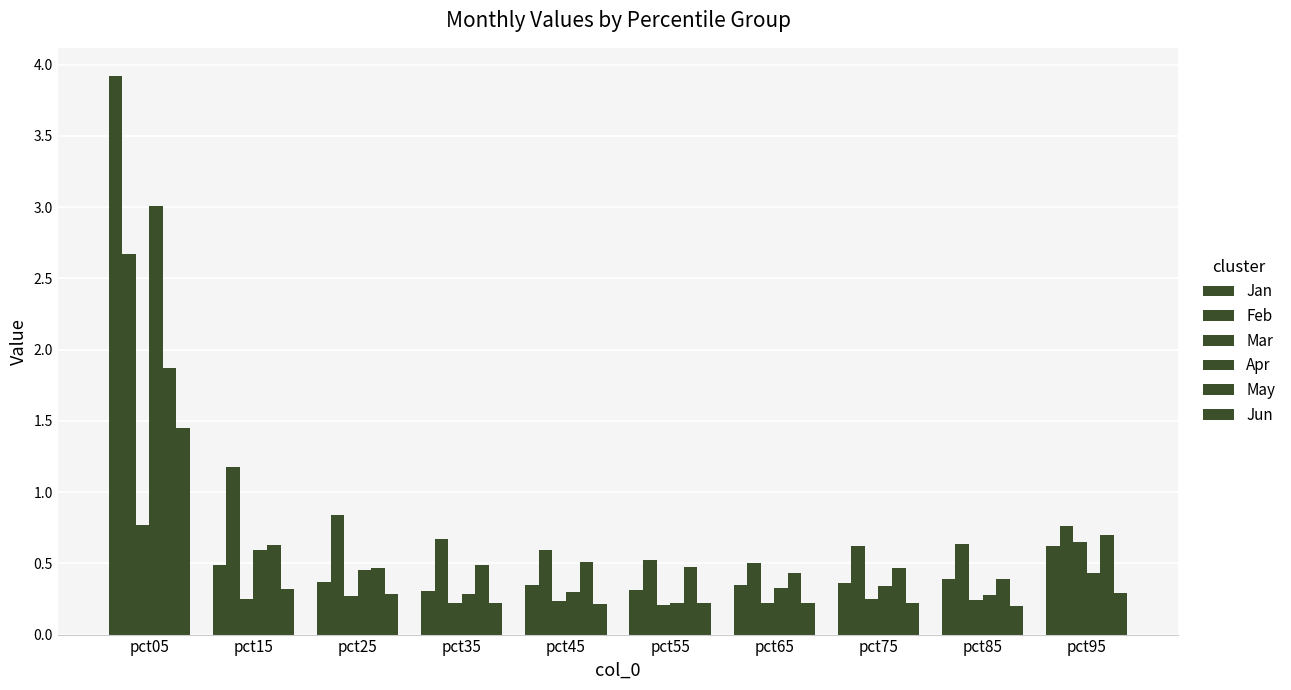

Which series has the widest spread of values?

Jan